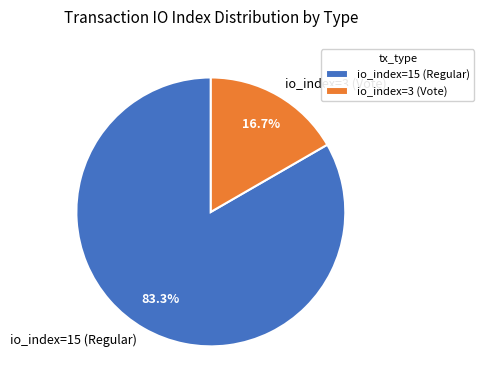

Count the number of slices in the pie.

2